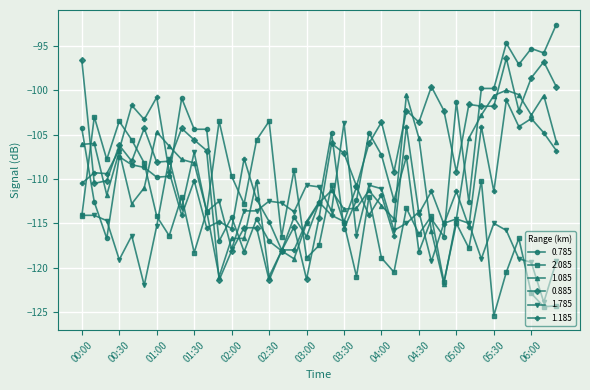

What is the value of the 1.185 point at the 31st from the left?

-111.4